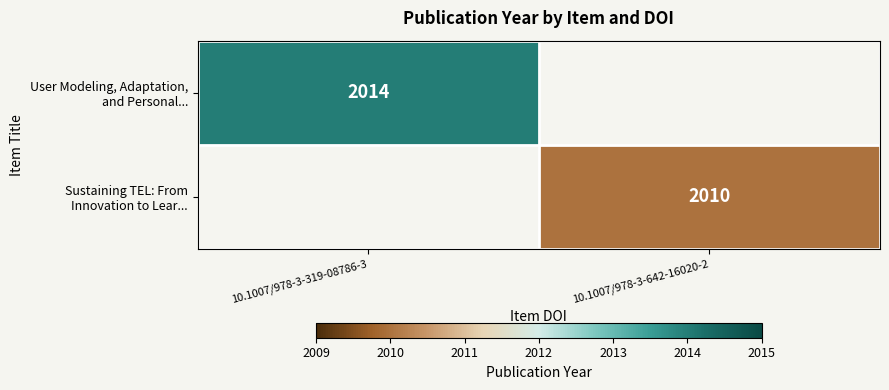

Read the Sustaining TEL: From Innovation to Lear... value at 10.1007/978-3-642-16020-2.

2010.0